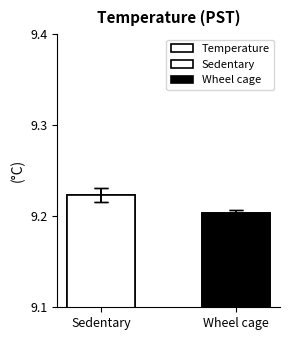

What is the value of the 1st bar from the left?

9.2